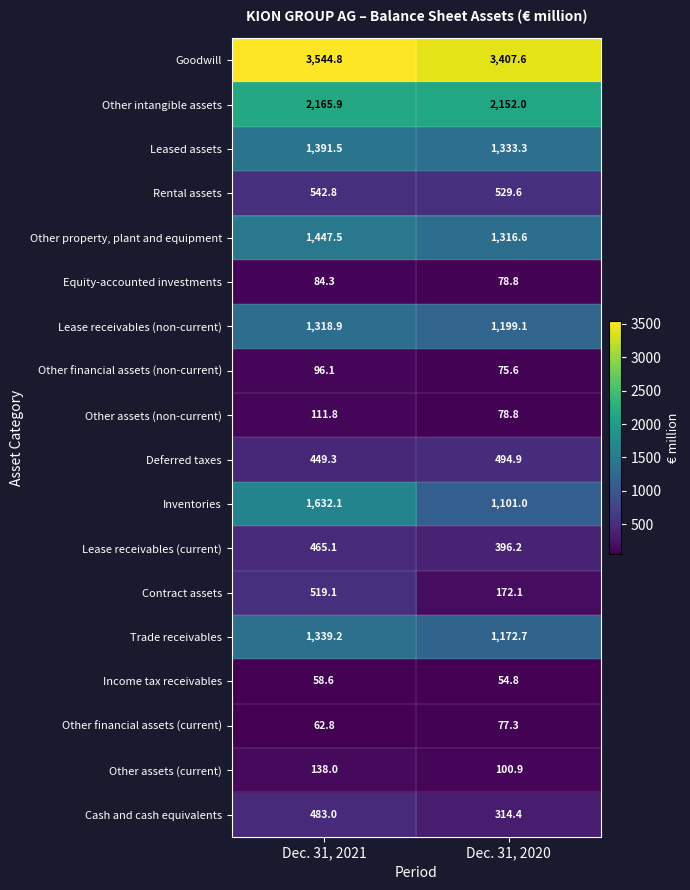

What is the difference between the Trade receivables values at Dec. 31, 2021 and Dec. 31, 2020?

166.5